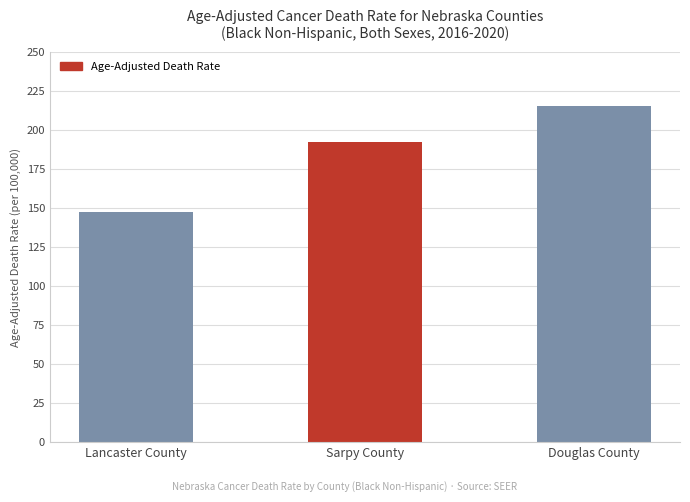

Where is the data nearest to the value 181?

Sarpy County